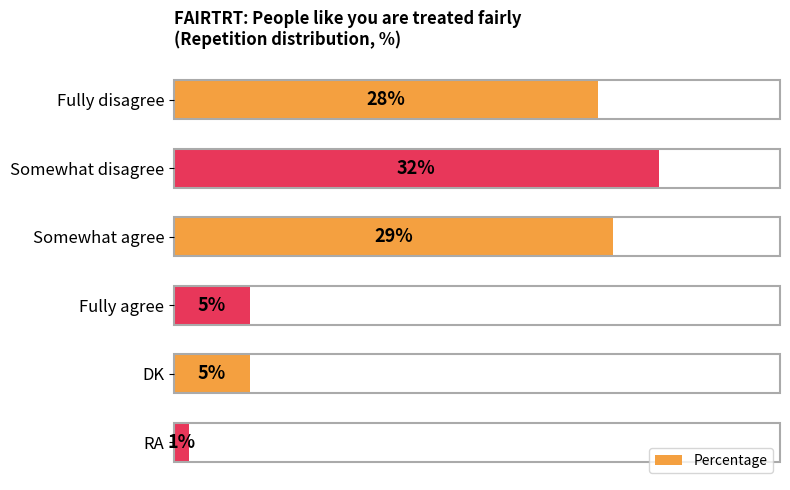

Does the chart contain stacked bars?

No